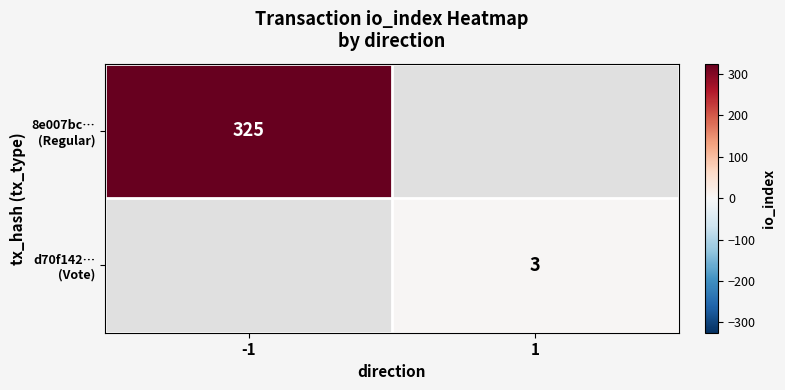

True or false: 8e007bc… (Regular) has a value of 509.7 at -1.

False